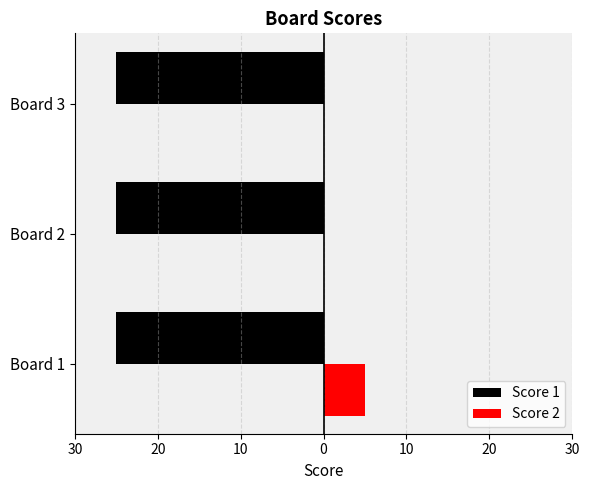

What are all the series names shown in the legend?

Score 1, Score 2